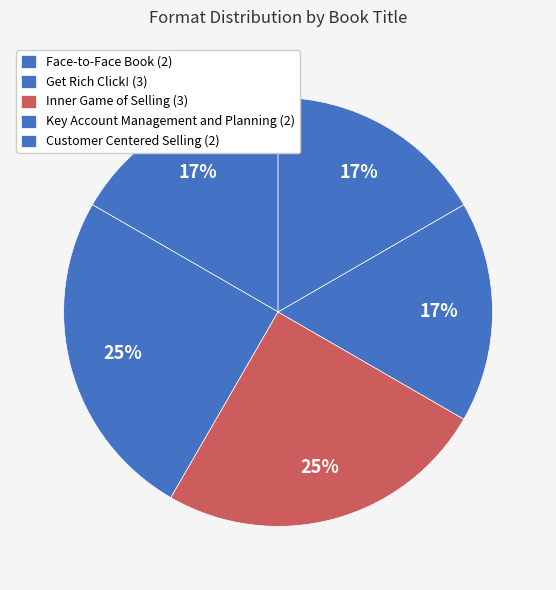

To the nearest percent, what is the combined percentage of Face-to-Face Book and Get Rich Click!?

42%